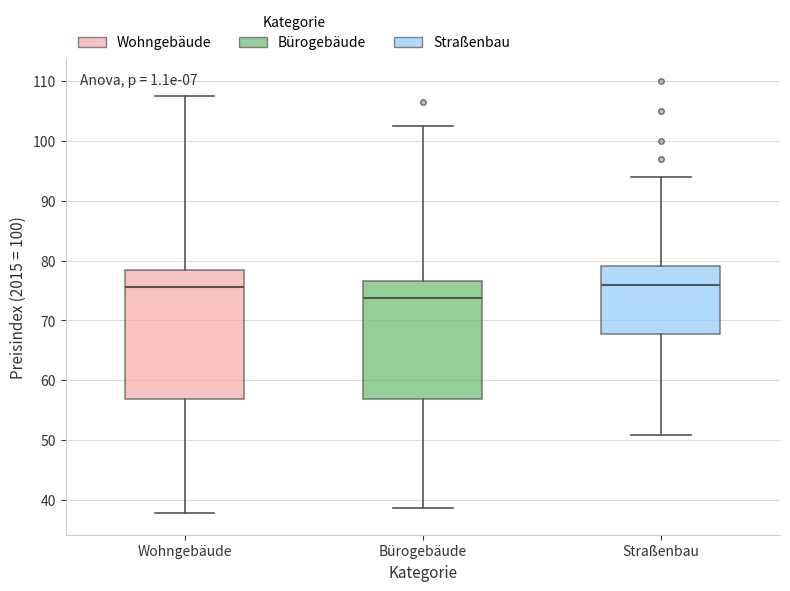

Comparing the boxes themselves (not the whiskers), which one is the tallest?

Wohngebäude